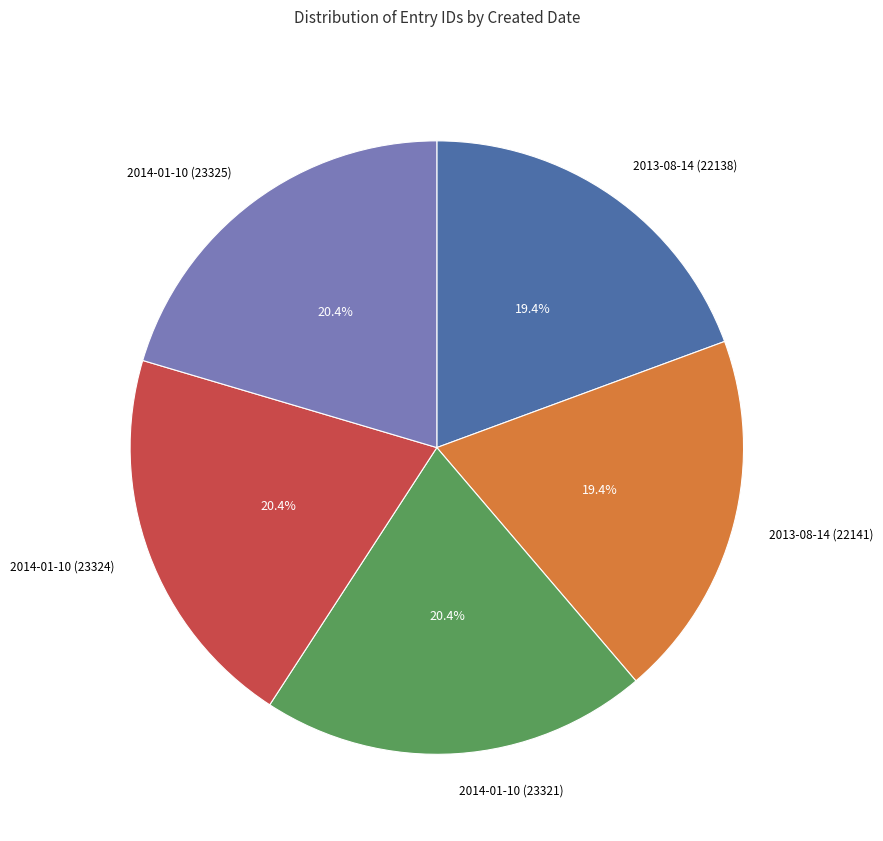

How many segments does this pie chart have?

5